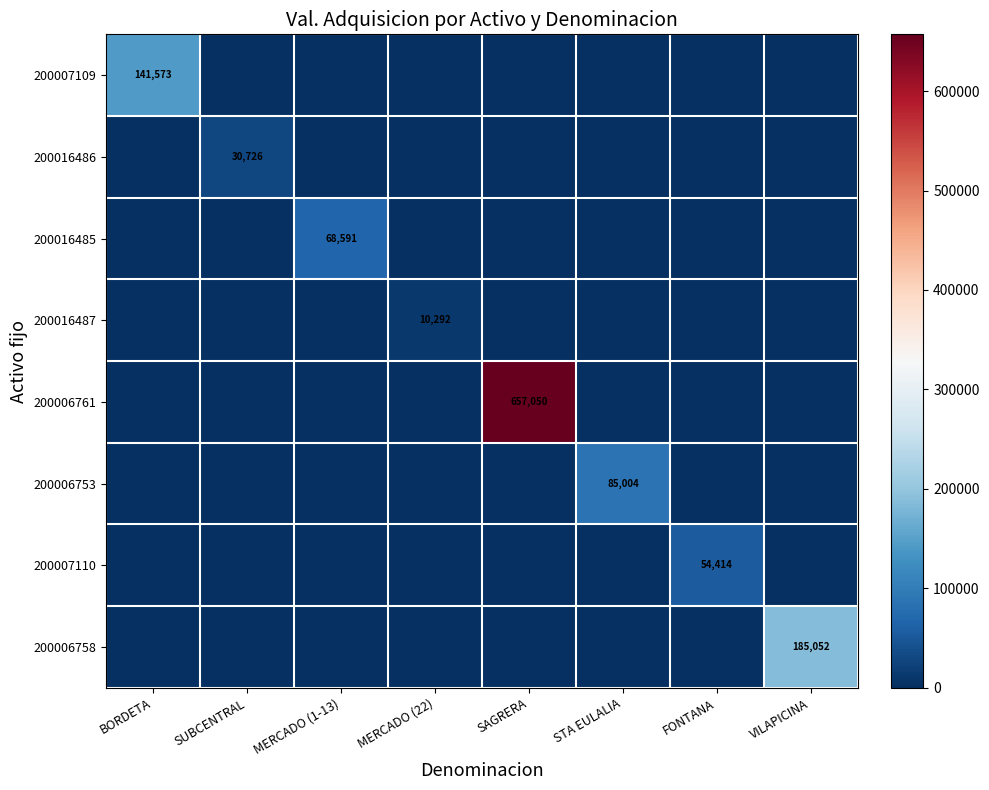

The value of 200006758 at VILAPICINA is 185052. True or false?

True